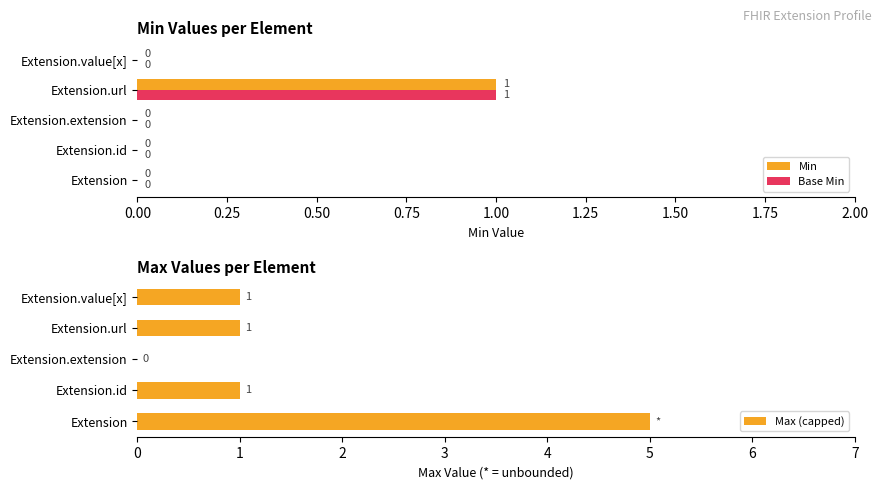

Are the bars grouped side by side (vs. stacked)?

Yes